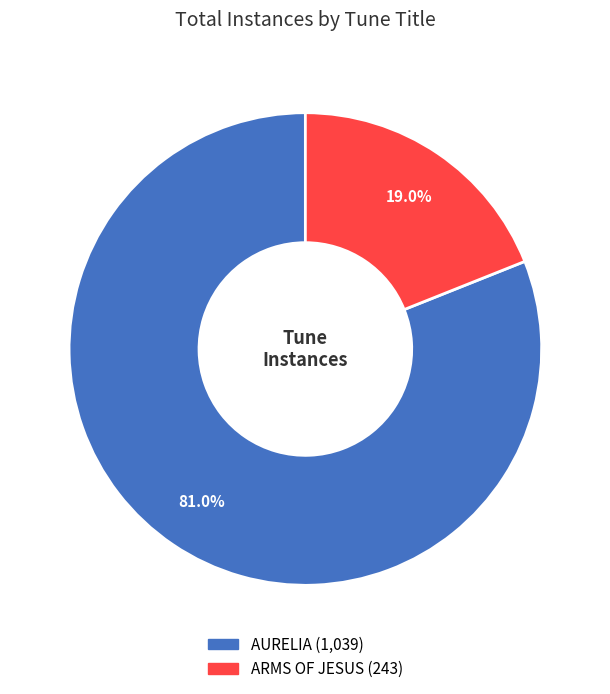

Rank the categories by value from highest to lowest.

AURELIA, ARMS OF JESUS